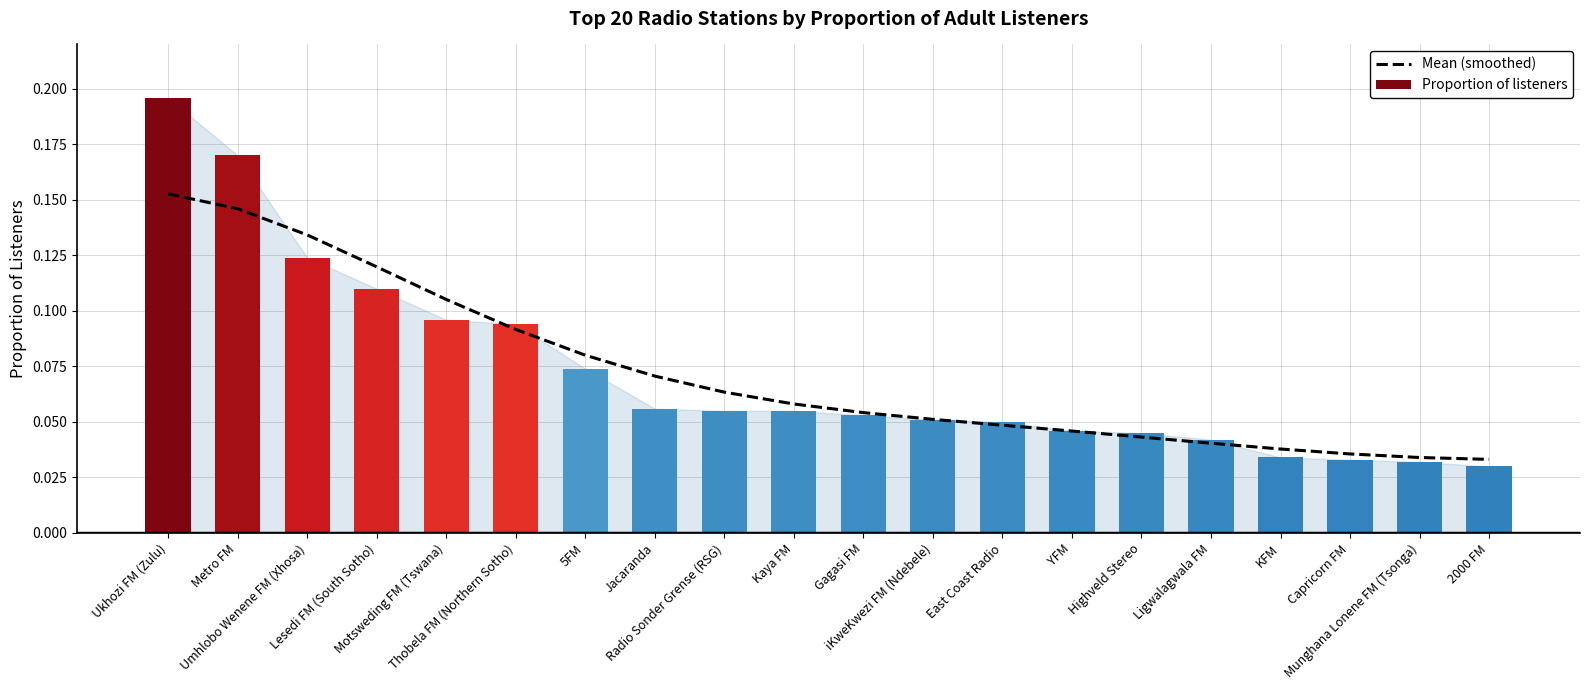

Is it true that Mean (smoothed) equals 0.0 at Highveld Stereo?

True